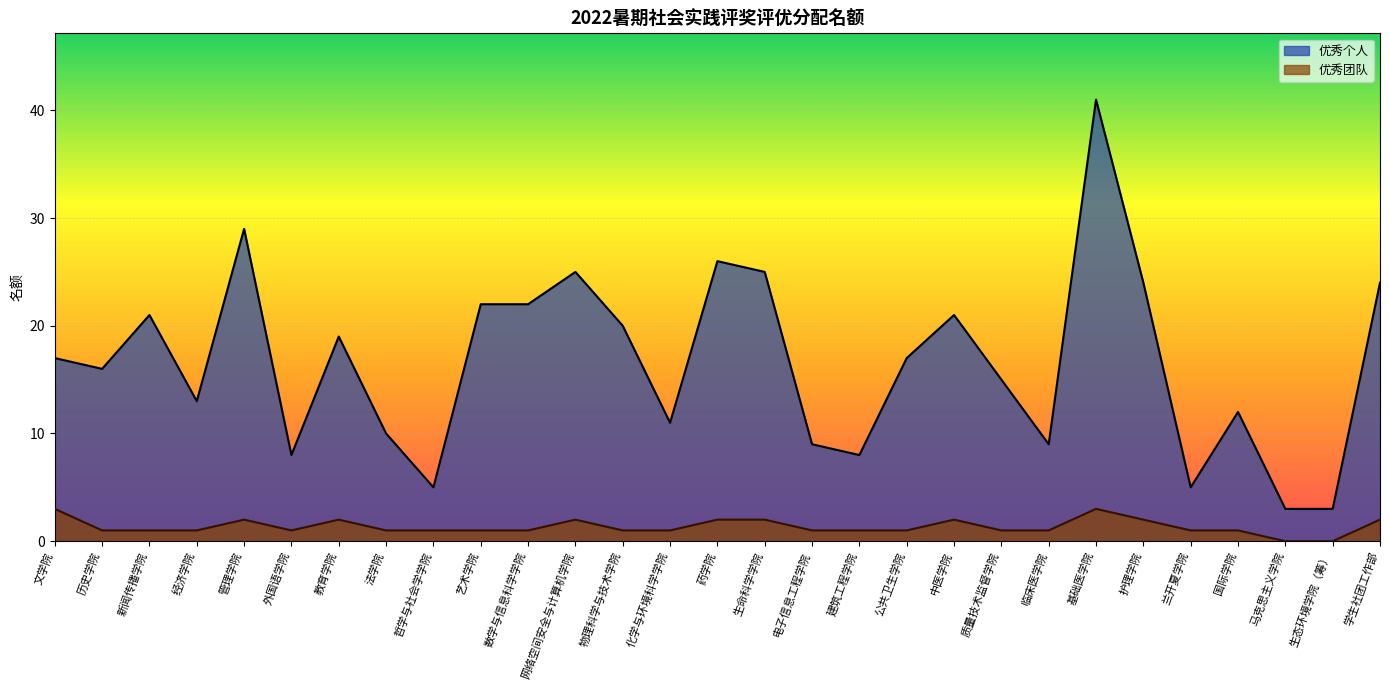

The 优秀团队 series shows 0 at 建筑工程学院. True or false?

False